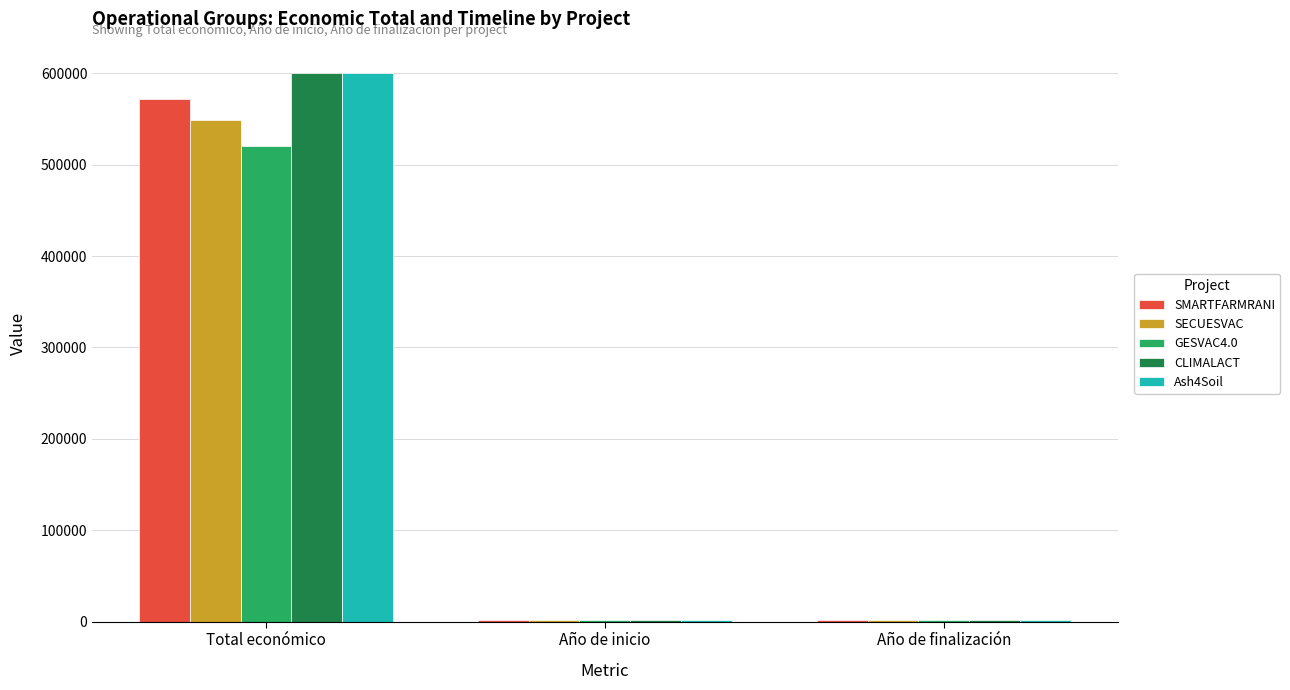

What is the label of the 2nd bar from the right?

Año de inicio